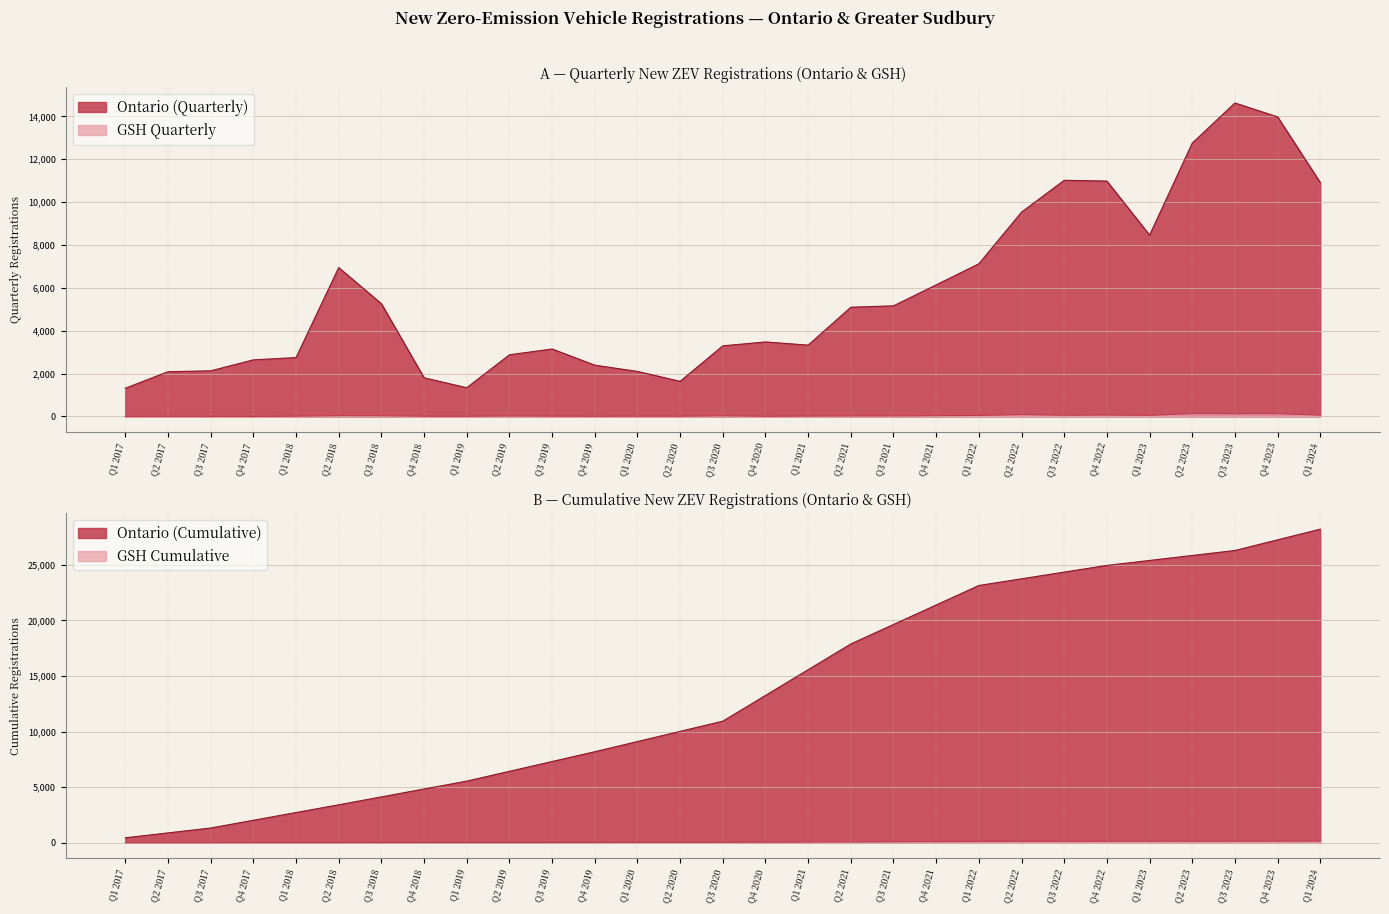

True or false: GSH Cumulative has more than 1 interior local peaks.

False